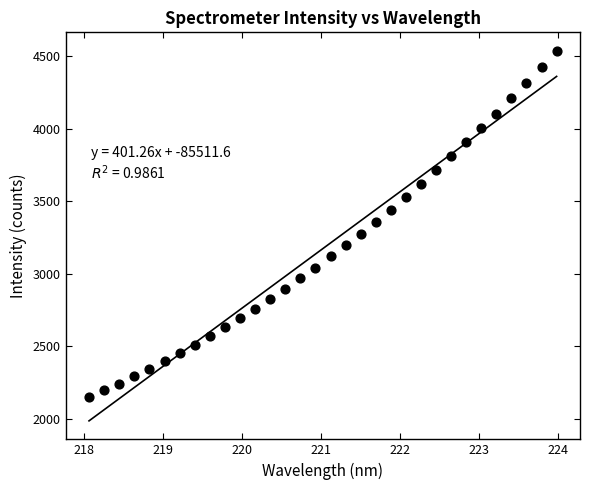

What is the range of X values (max minus min)?

5.9